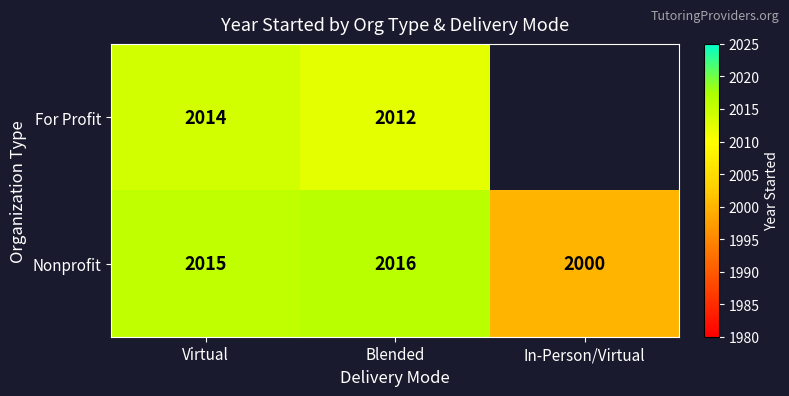

Rank the series at Blended from highest to lowest value.

Nonprofit, For Profit